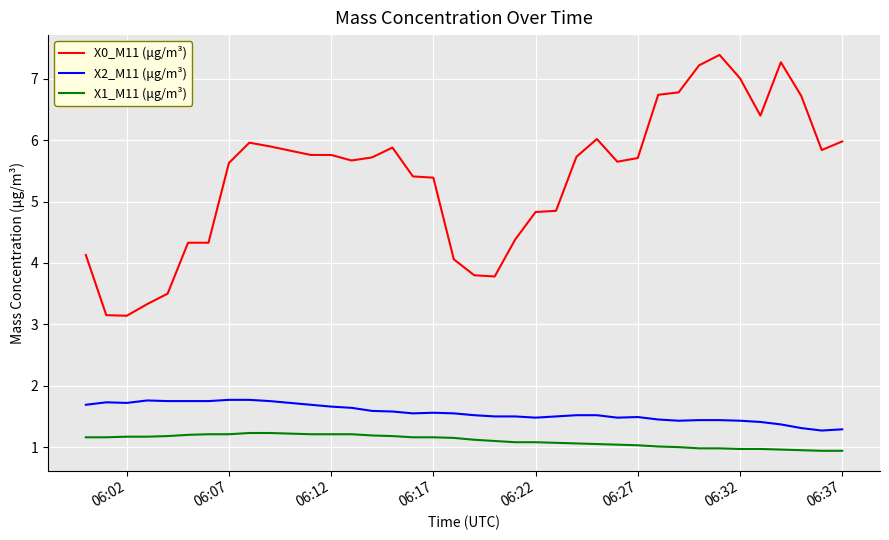

Does the chart display data point markers on the line(s)?

No